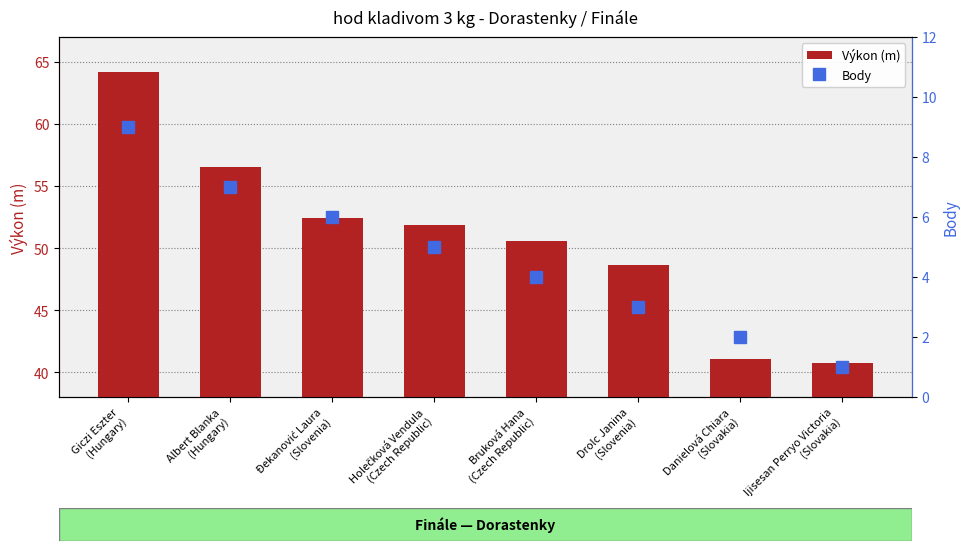

Reading right to left, list all the values displayed in this chart.

Výkon (m): 40.7	41.1	48.6	50.6	51.8	52.4	56.6	64.2
Body: 1.0	2.0	3.0	4.0	5.0	6.0	7.0	9.0